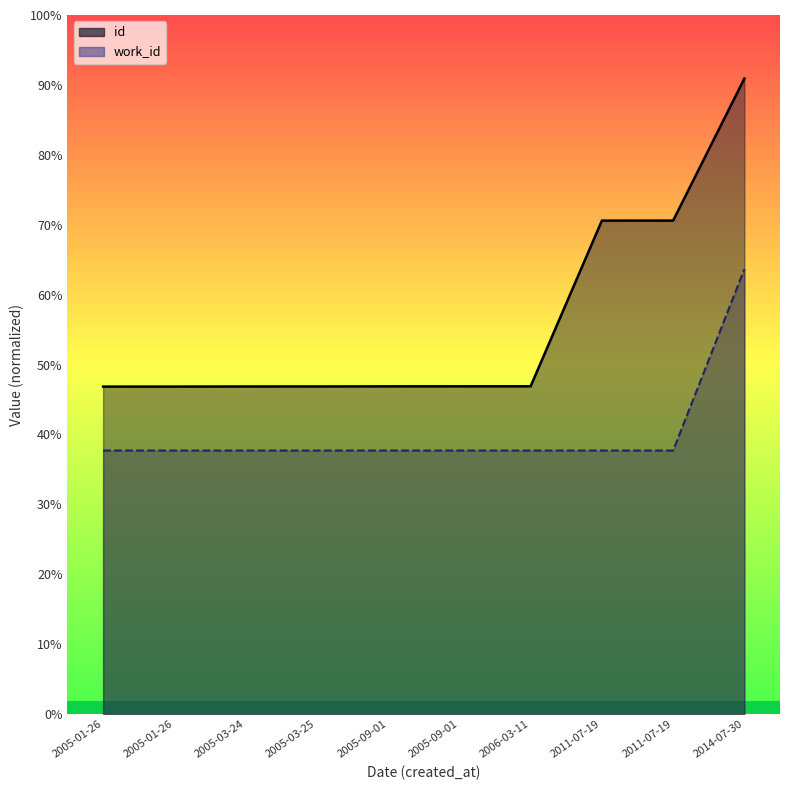

Which label corresponds to the largest value in the chart?

2014-07-30